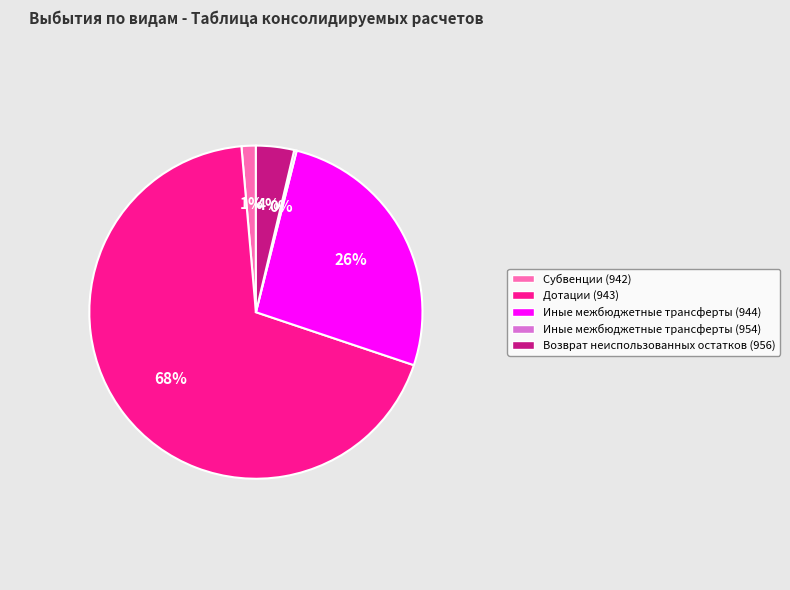

Is there a majority slice in this chart?

Yes